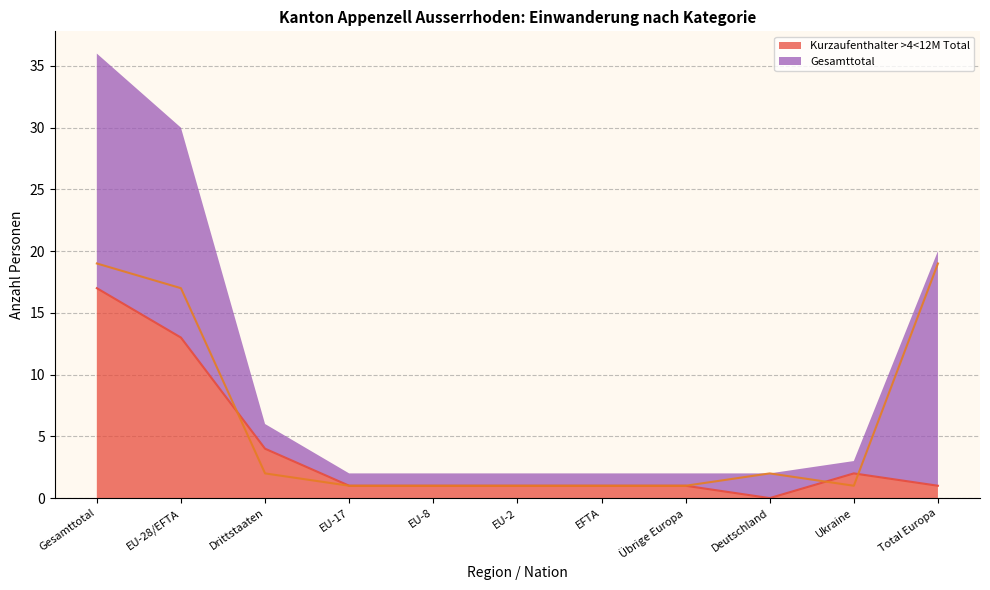

Which category has the highest value across all series?

Gesamttotal